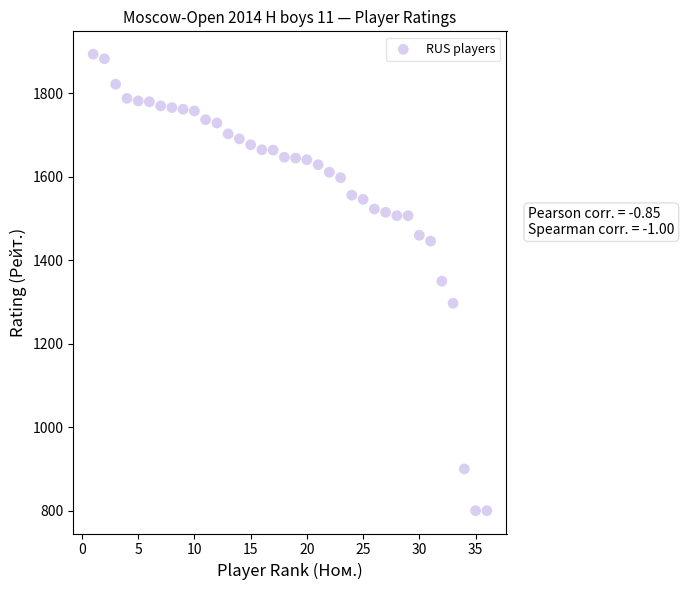

What is the range of X values (max minus min)?

35